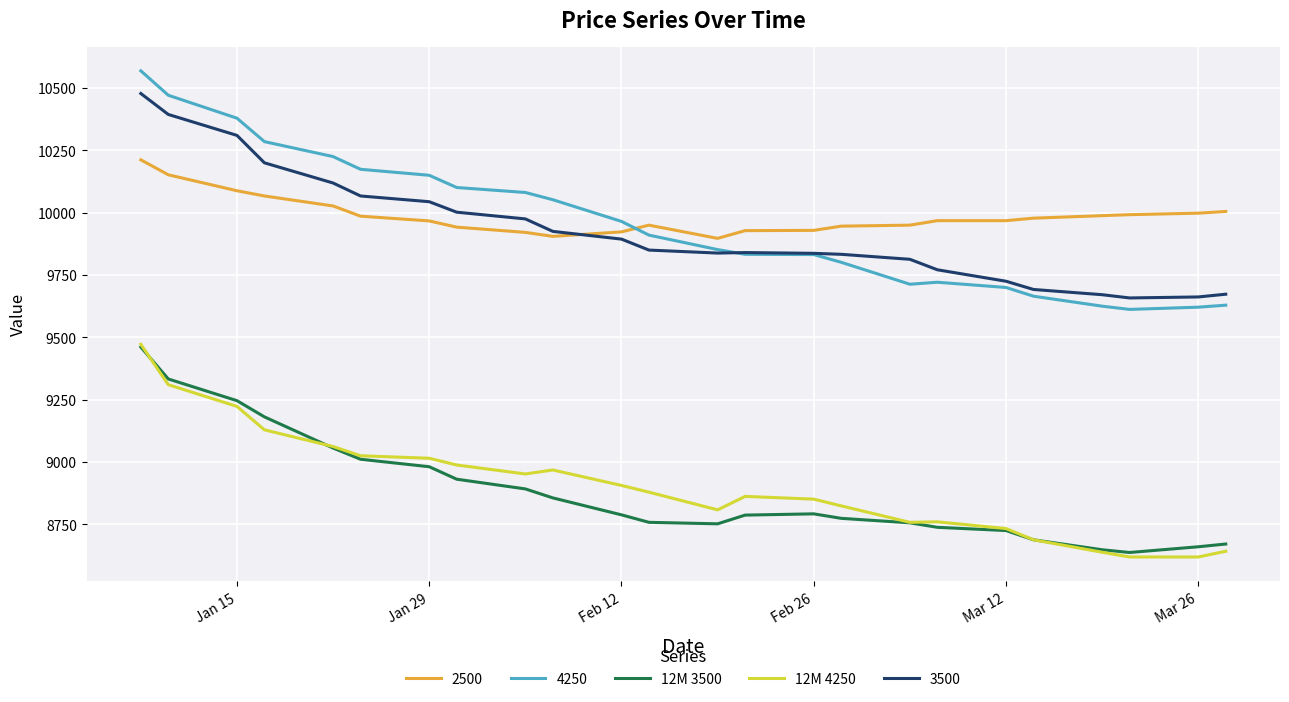

What is the greatest value displayed?

10569